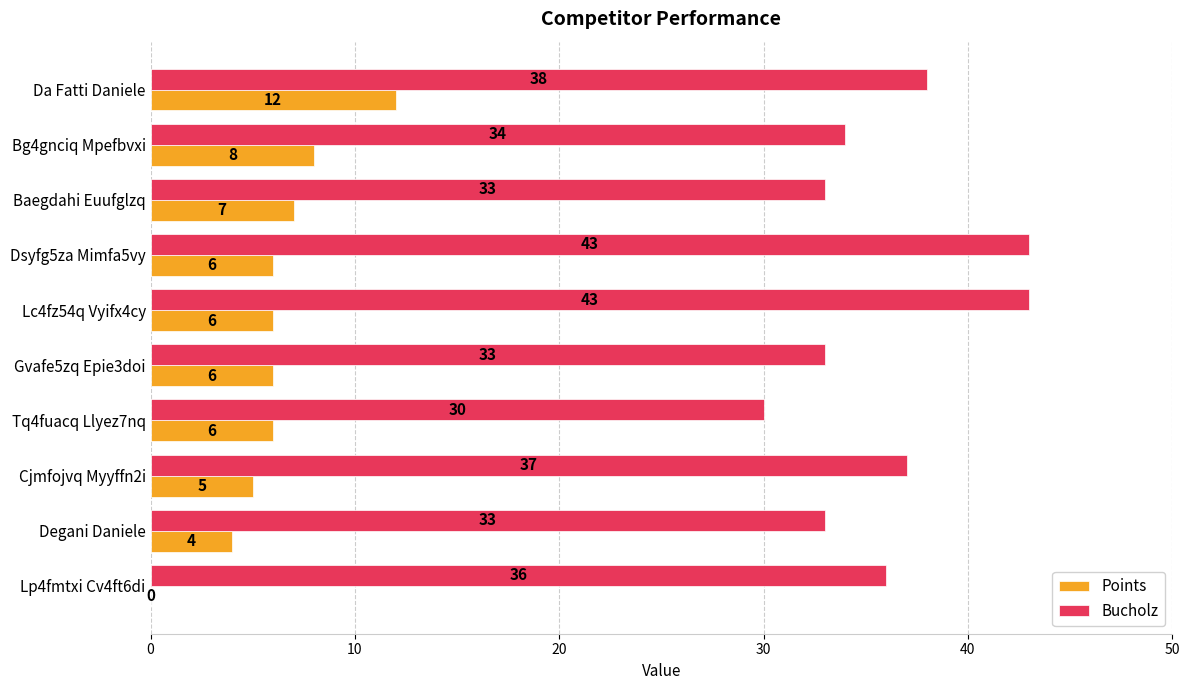

Where is Bucholz nearest to the value 36?

Lp4fmtxi Cv4ft6di